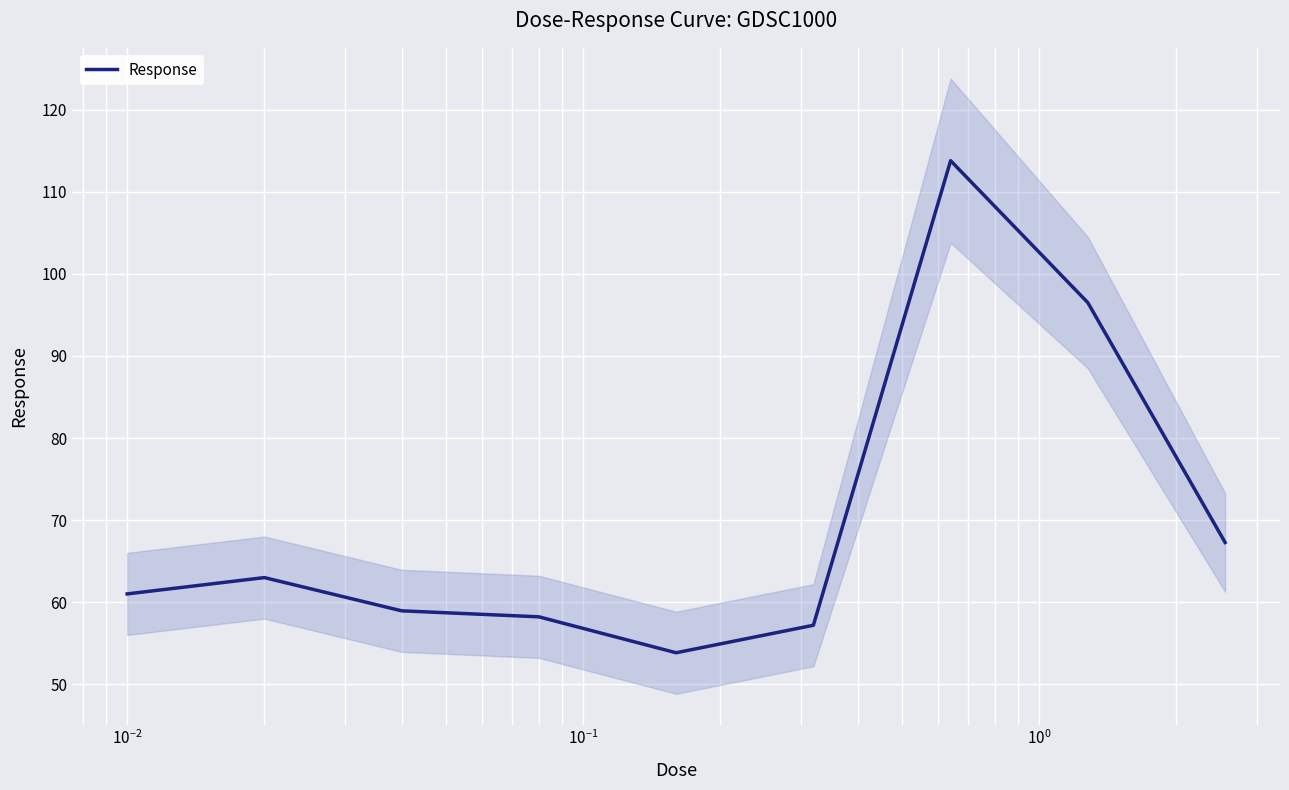

How many lines are shown in the chart?

1